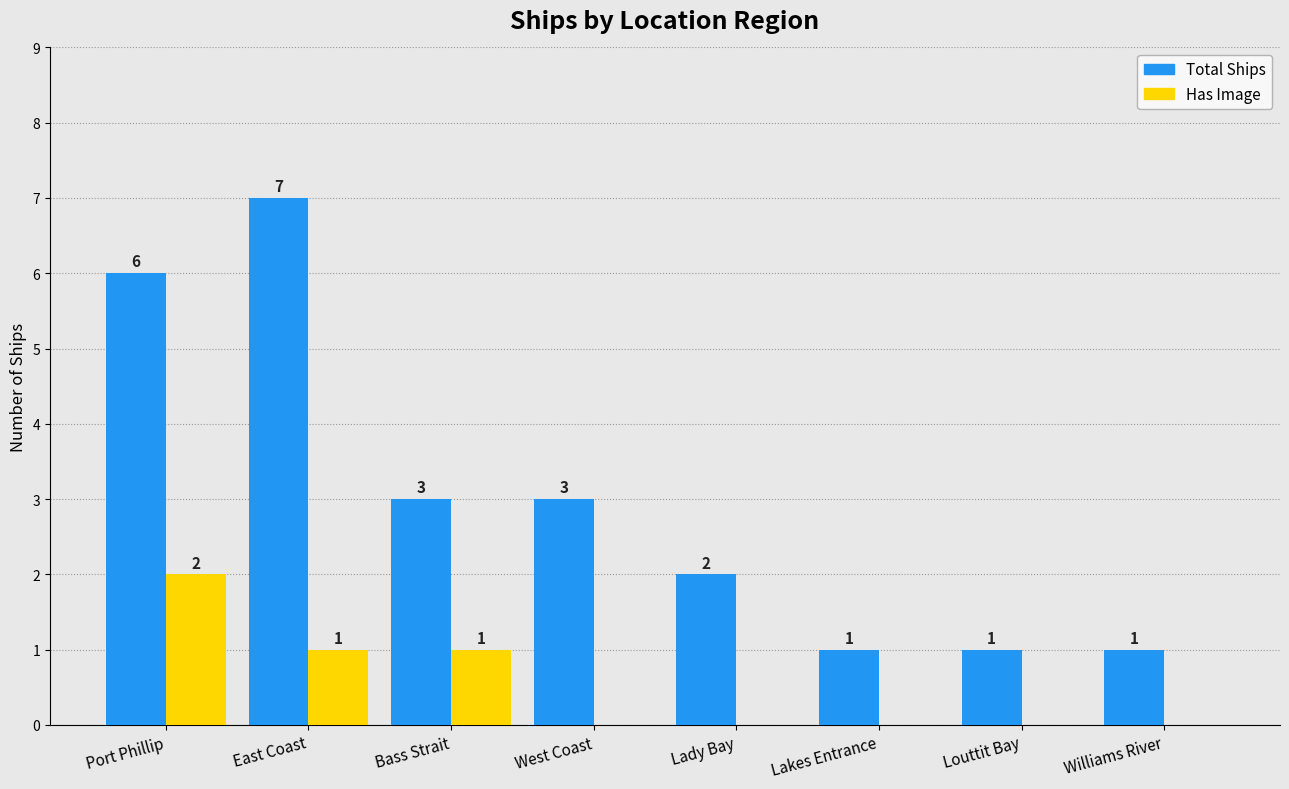

How many distinct data groups are displayed?

2